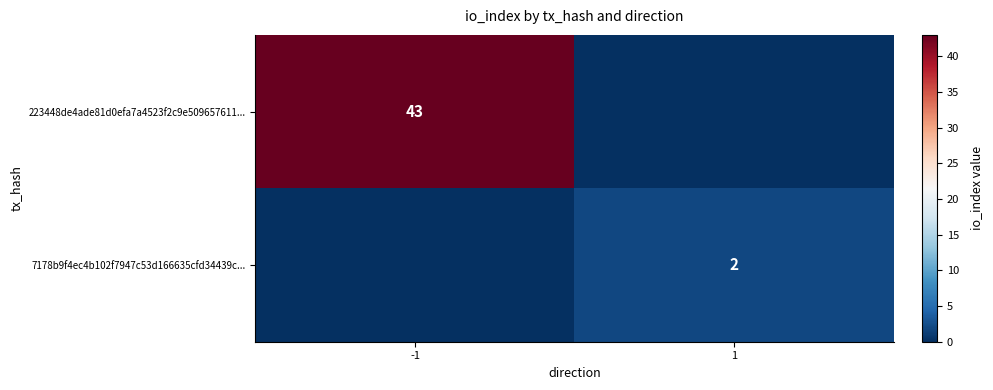

At which category is the sum across all series the highest?

-1